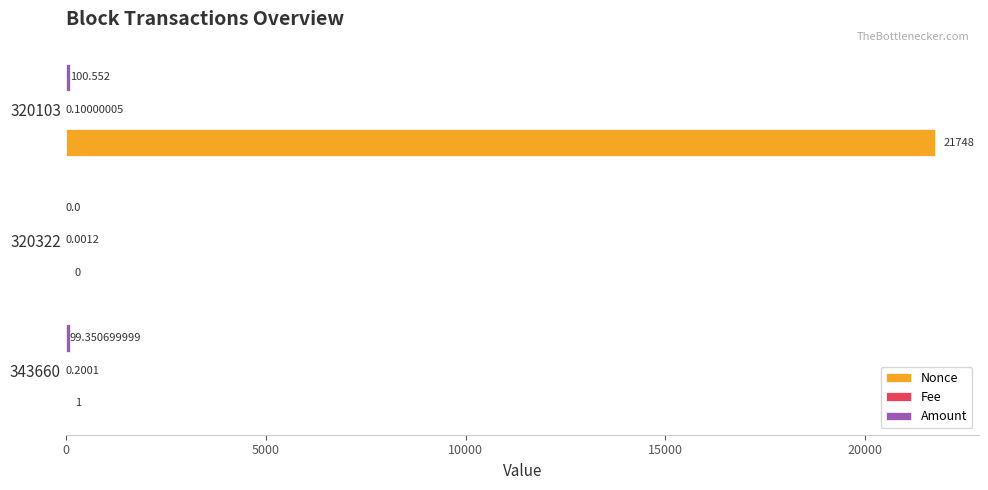

Which series changed the most between 320322 and 320103?

Nonce